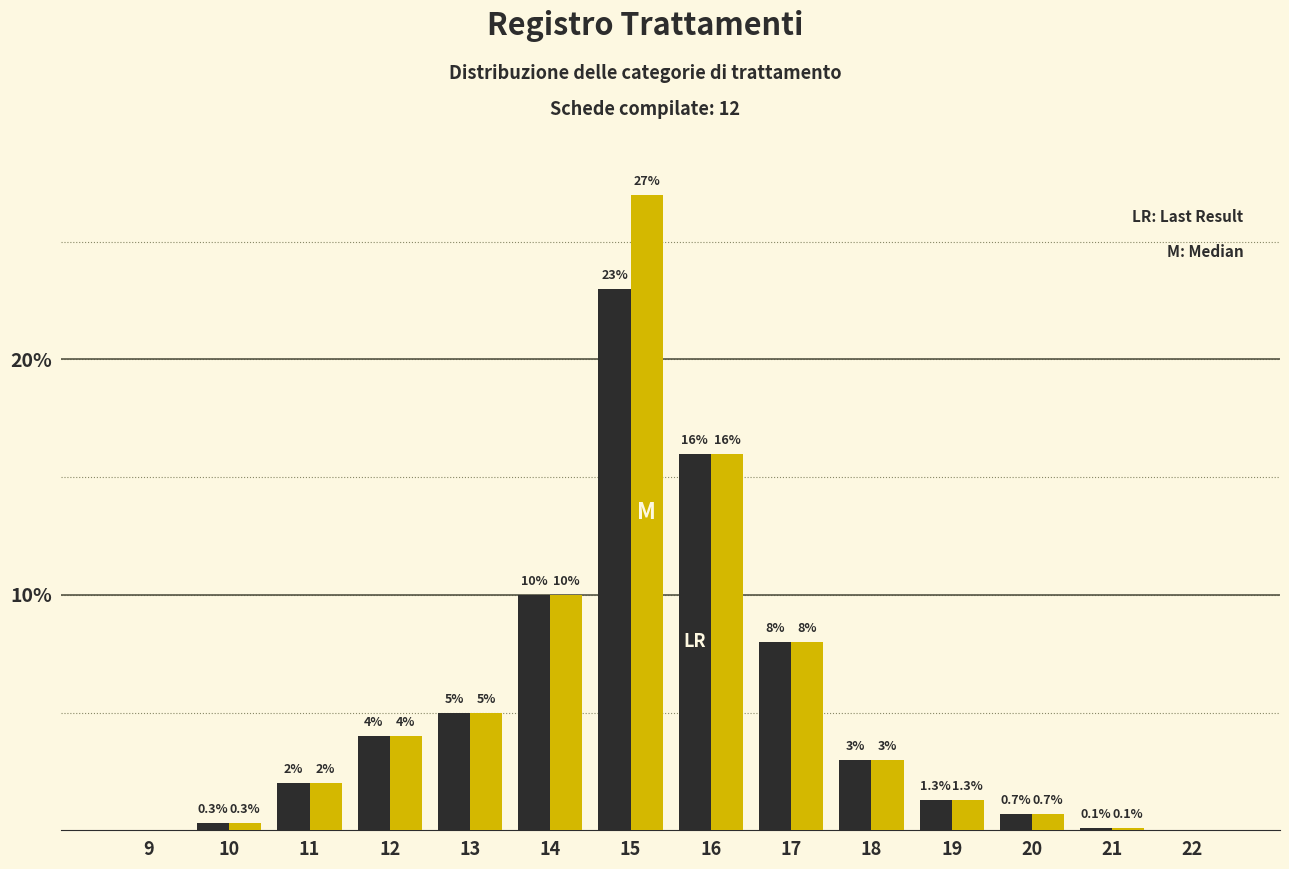

What is the total value across all series at 14?

20.0